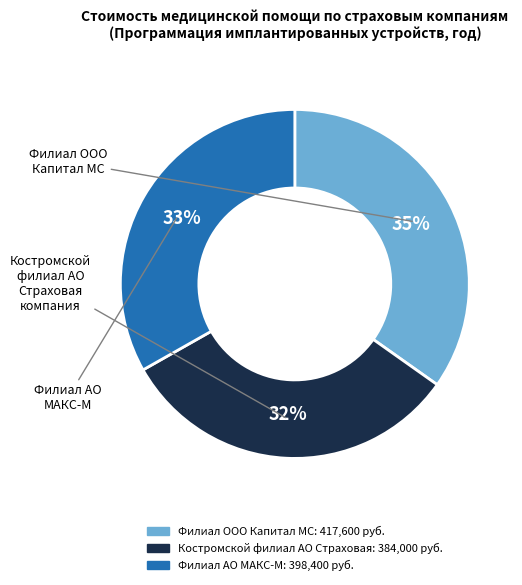

Is there any slice that represents more than half of the pie?

No